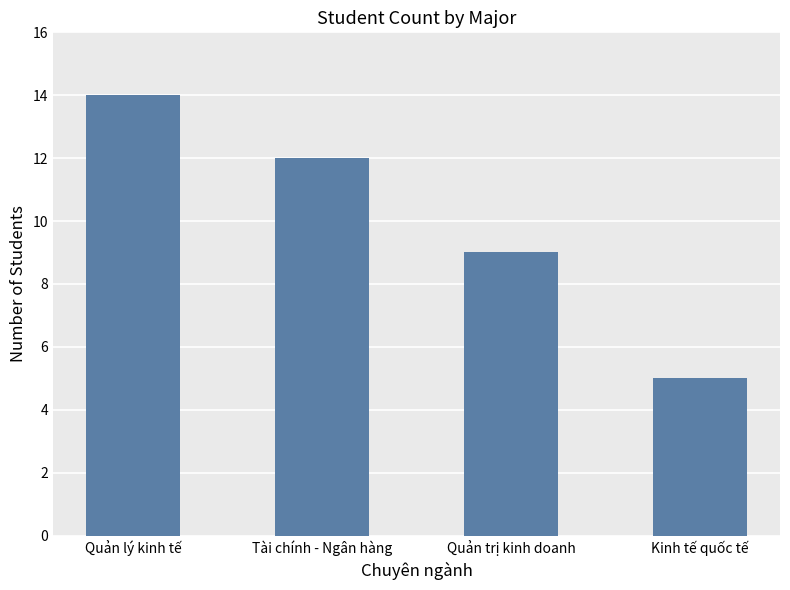

Reading left to right, extract all data points from this chart.

14	12	9	5